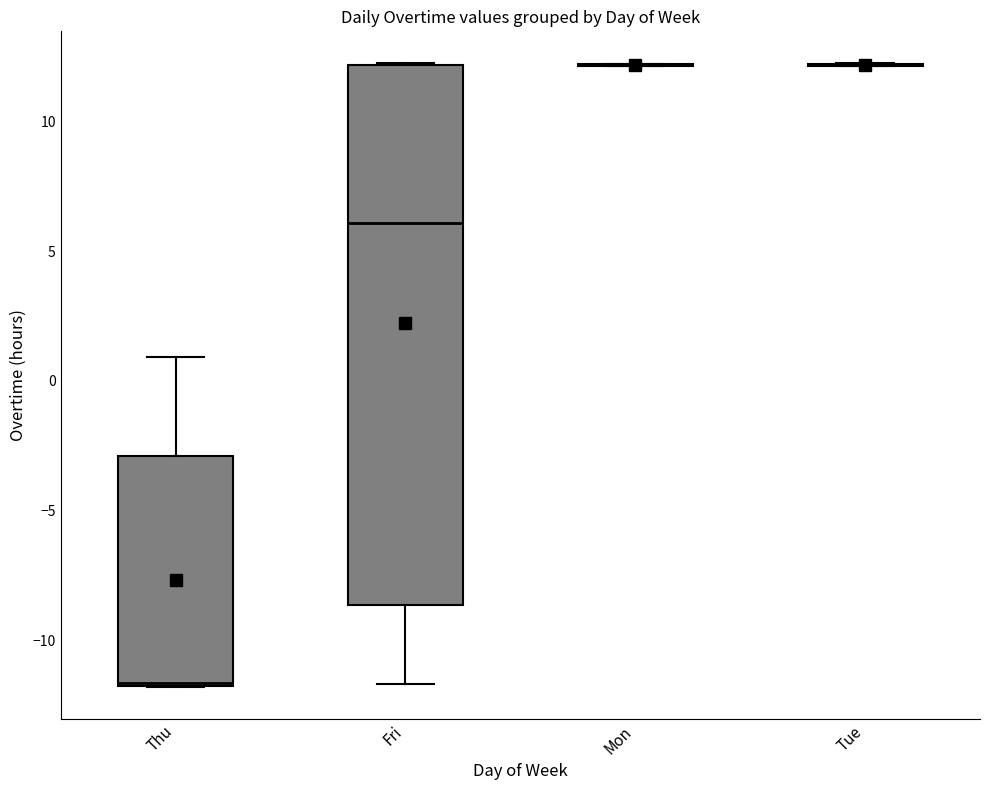

Reading left to right, read every box against the y-axis: the position of its median line, the range the box covers, and the ends of its whiskers. The values are not printed on the chart, so give them approximately, as read against the axis.

Thu: median -11.5, box -12.0 to -3.0, whiskers -12.0 to 1.0
Fri: median 6.0, box -8.5 to 12.0, whiskers -11.5 to 12.5
Mon: box collapsed to a line at 12.0, whiskers 12.0 to 12.0
Tue: box collapsed to a line at 12.0, whiskers 12.0 to 12.5